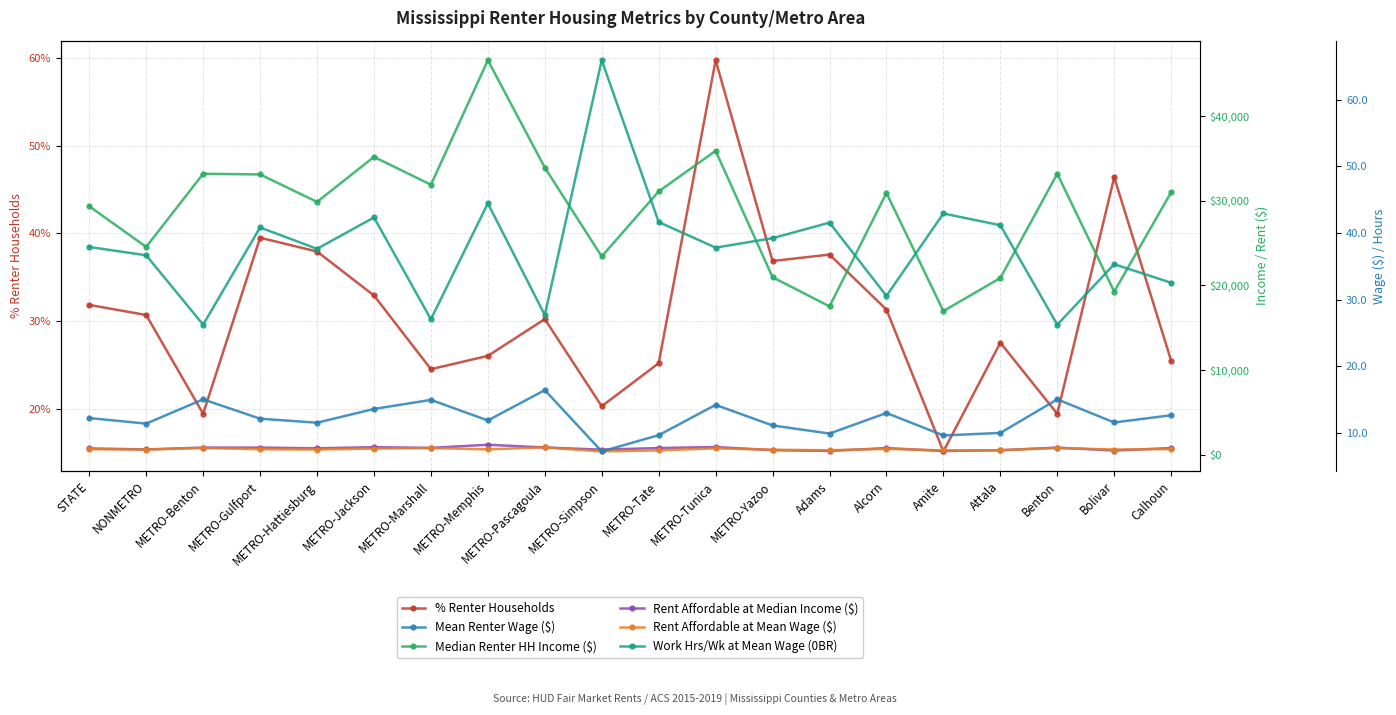

Reading left to right, extract all data points from this chart.

% Renter Households: STATE=0.3	NONMETRO=0.3	METRO-Benton=0.2	METRO-Gulfport=0.4	METRO-Hattiesburg=0.4	METRO-Jackson=0.3	METRO-Marshall=0.2	METRO-Memphis=0.3	METRO-Pascagoula=0.3	METRO-Simpson=0.2	METRO-Tate=0.3	METRO-Tunica=0.6	METRO-Yazoo=0.4	Adams=0.4	Alcorn=0.3	Amite=0.2	Attala=0.3	Benton=0.2	Bolivar=0.5	Calhoun=0.3
Median Renter HH Income ($): STATE=29357.7	NONMETRO=24554.6	METRO-Benton=33197.4	METRO-Gulfport=33121.6	METRO-Hattiesburg=29874.0	METRO-Jackson=35195.1	METRO-Marshall=31904.6	METRO-Memphis=46621.1	METRO-Pascagoula=33930.6	METRO-Simpson=23425.1	METRO-Tate=31109.9	METRO-Tunica=35910.3	METRO-Yazoo=20972.0	Adams=17522.8	Alcorn=30933.2	Amite=16969.4	Attala=20877.5	Benton=33197.4	Bolivar=19268.5	Calhoun=31018.5
Rent Affordable at Median Income ($): STATE=733.9	NONMETRO=613.9	METRO-Benton=829.9	METRO-Gulfport=828.0	METRO-Hattiesburg=746.8	METRO-Jackson=879.9	METRO-Marshall=797.6	METRO-Memphis=1165.5	METRO-Pascagoula=848.3	METRO-Simpson=585.6	METRO-Tate=777.7	METRO-Tunica=897.8	METRO-Yazoo=524.3	Adams=438.1	Alcorn=773.3	Amite=424.2	Attala=521.9	Benton=829.9	Bolivar=481.7	Calhoun=775.5
Rent Affordable at Mean Wage ($): STATE=636.1	NONMETRO=592.6	METRO-Benton=782.0	METRO-Gulfport=631.1	METRO-Hattiesburg=599.8	METRO-Jackson=707.0	METRO-Marshall=777.8	METRO-Memphis=617.5	METRO-Pascagoula=853.9	METRO-Simpson=375.7	METRO-Tate=502.5	METRO-Tunica=738.7	METRO-Yazoo=578.4	Adams=515.2	Alcorn=675.5	Amite=500.5	Attala=520.0	Benton=782.0	Bolivar=601.6	Calhoun=657.9
Mean Renter Wage ($): STATE=12.2	NONMETRO=11.4	METRO-Benton=15.0	METRO-Gulfport=12.1	METRO-Hattiesburg=11.5	METRO-Jackson=13.6	METRO-Marshall=15.0	METRO-Memphis=11.9	METRO-Pascagoula=16.4	METRO-Simpson=7.2	METRO-Tate=9.7	METRO-Tunica=14.2	METRO-Yazoo=11.1	Adams=9.9	Alcorn=13.0	Amite=9.6	Attala=10.0	Benton=15.0	Bolivar=11.6	Calhoun=12.7
Work Hrs/Wk at Mean Wage (0BR): STATE=37.9	NONMETRO=36.6	METRO-Benton=26.2	METRO-Gulfport=40.8	METRO-Hattiesburg=37.6	METRO-Jackson=42.3	METRO-Marshall=27.1	METRO-Memphis=44.4	METRO-Pascagoula=27.7	METRO-Simpson=65.9	METRO-Tate=41.6	METRO-Tunica=37.8	METRO-Yazoo=39.2	Adams=41.5	Alcorn=30.6	Amite=42.9	Attala=41.2	Benton=26.2	Bolivar=35.3	Calhoun=32.5